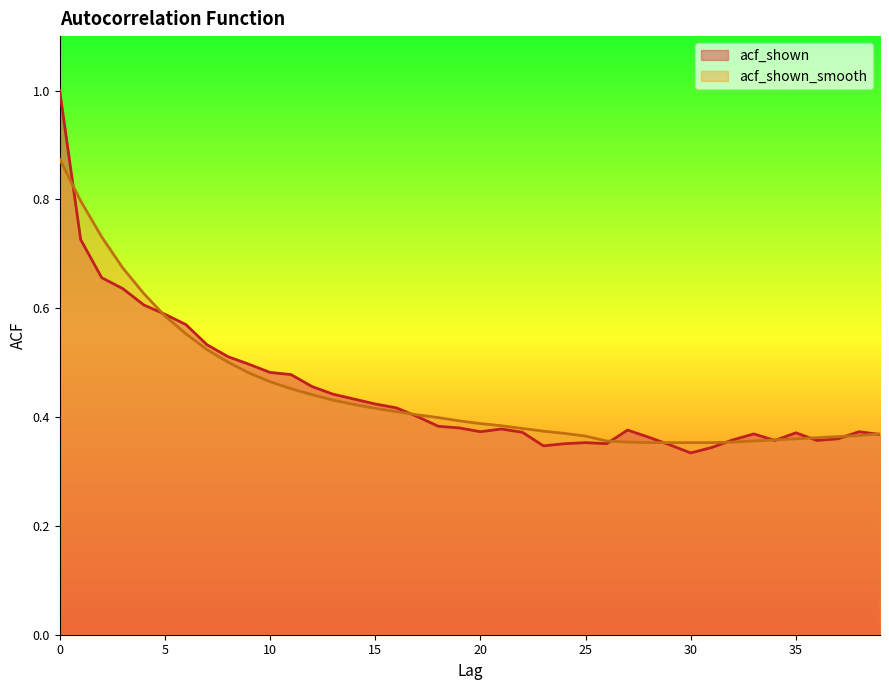

What are all the series names shown in the legend?

acf_shown, acf_shown_smooth